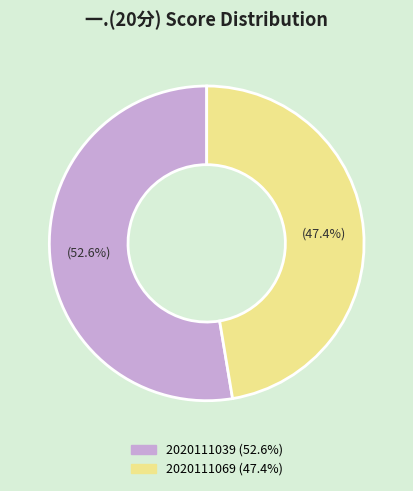

To the nearest percent, what is the difference between the largest and smallest slice percentages?

5%